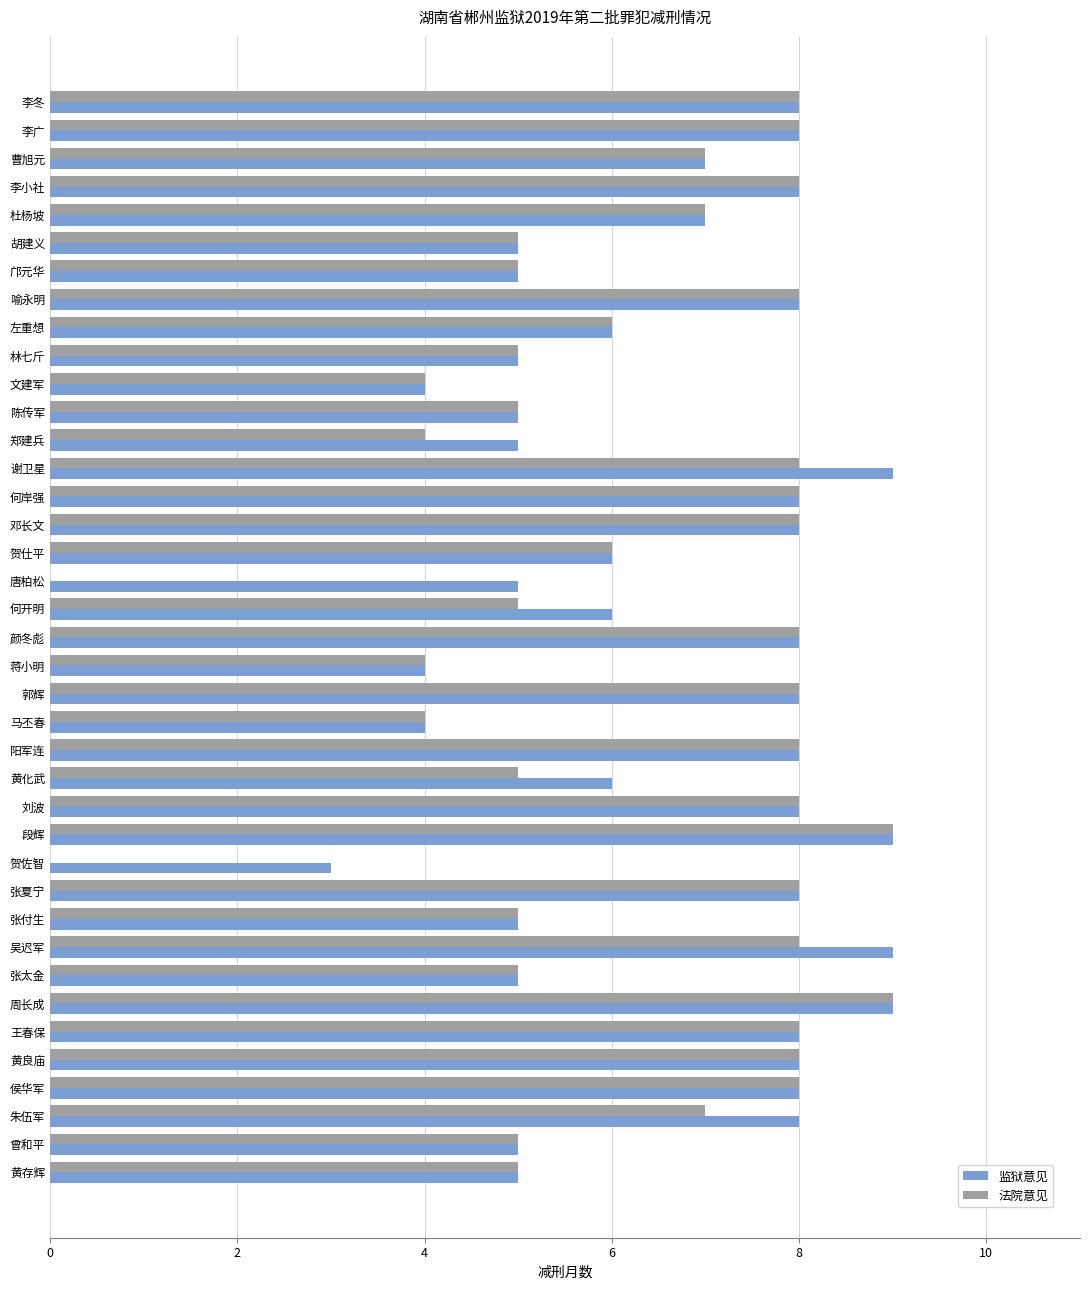

Which series has the widest spread of values?

法院意见